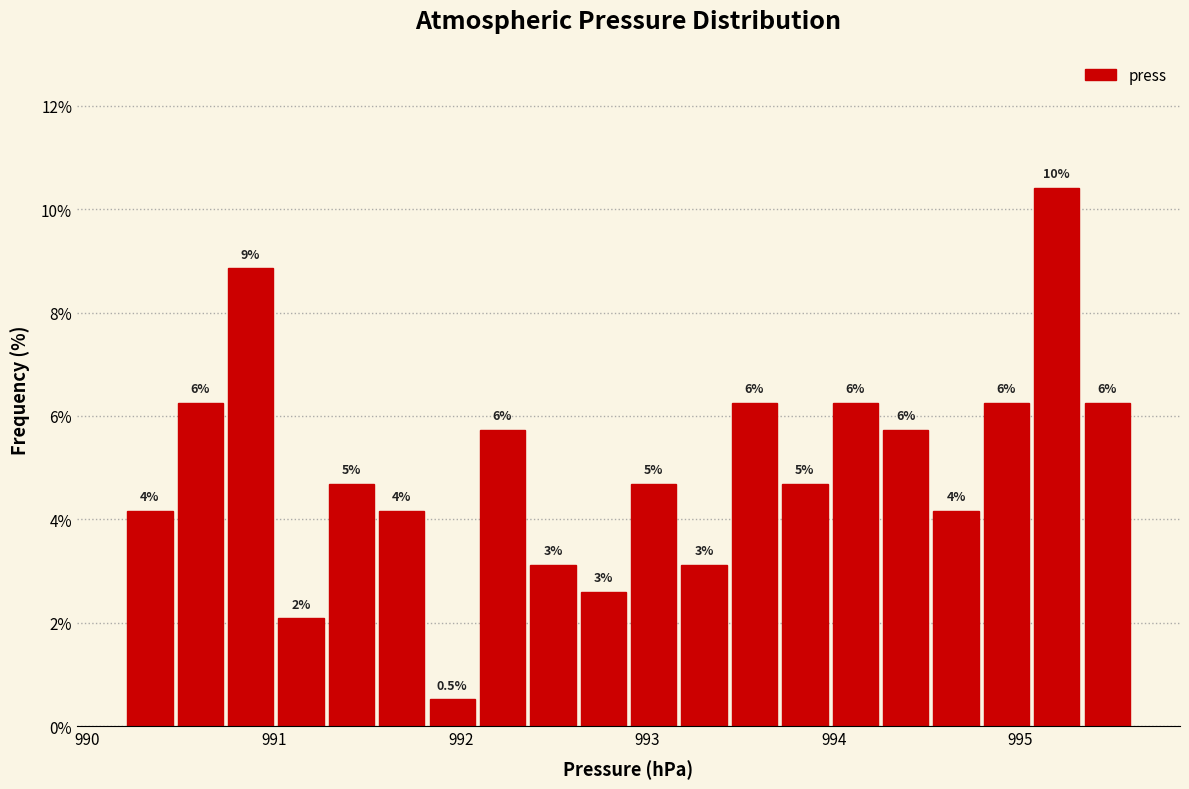

Read against the x-axis, roughly where is the centre of the tallest bar?

995.2